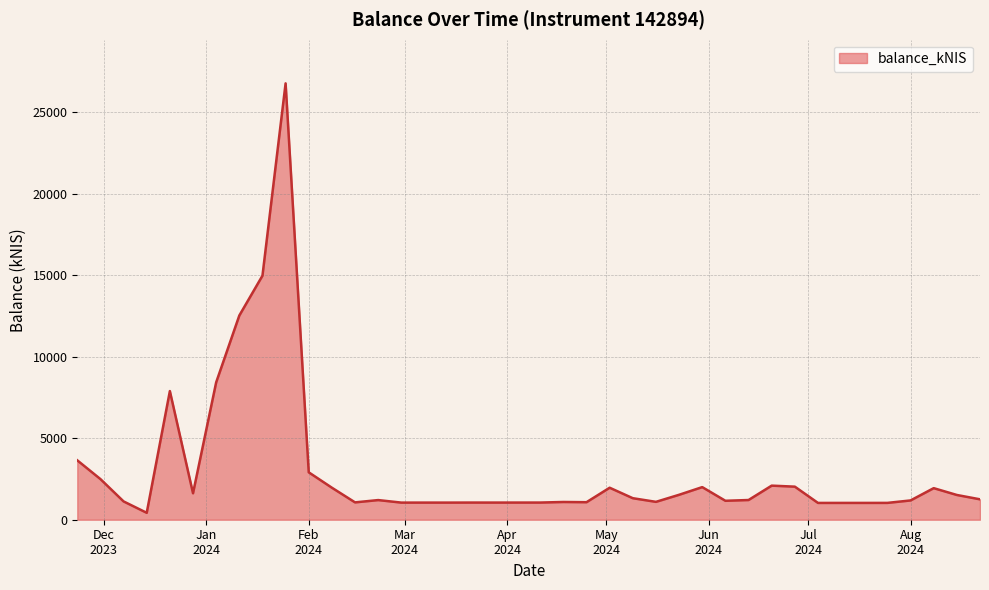

What is the greatest value displayed?

26788.3